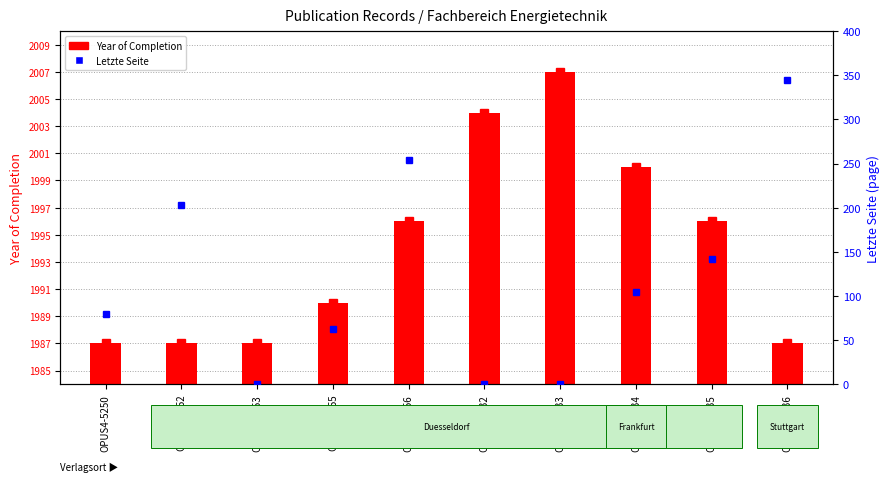

What is the label of the 9th bar from the right?

OPUS4-5252